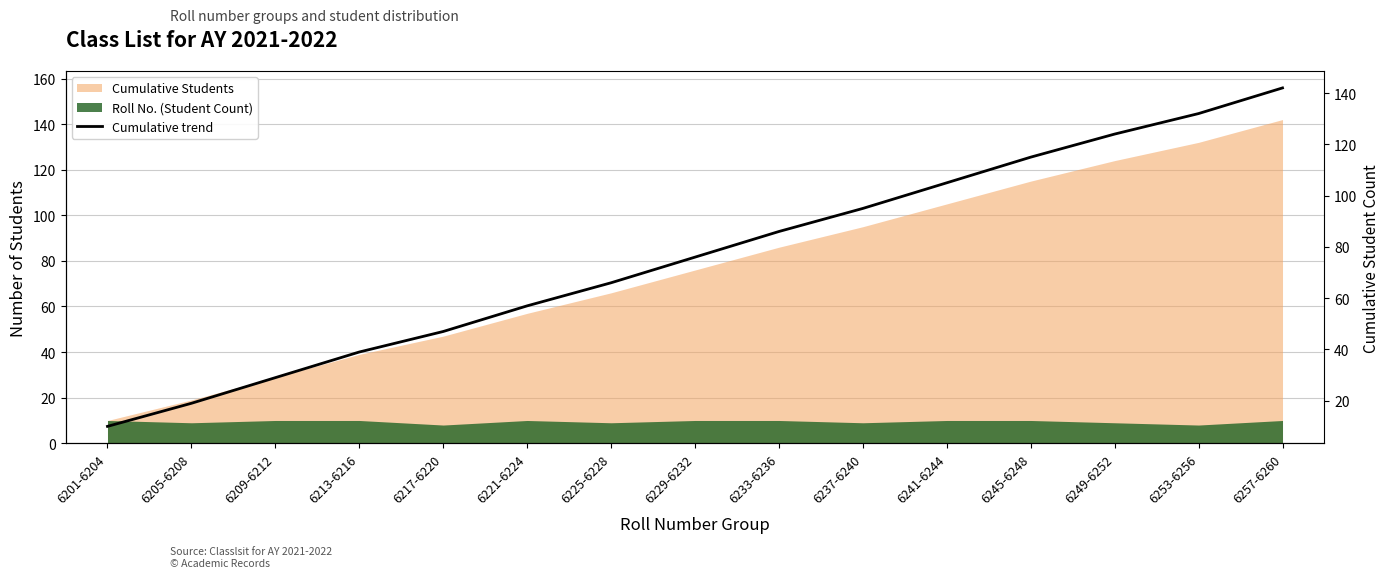

The value at 6233-6236 is 138. True or false?

False